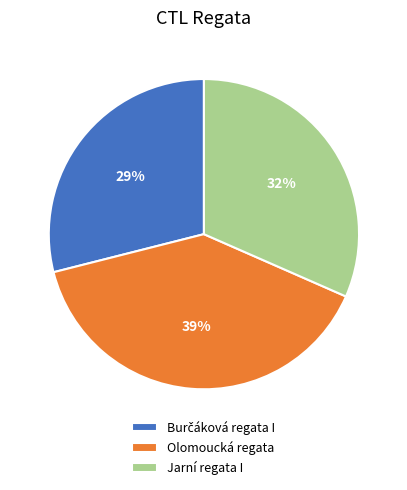

Which category has the biggest portion of the pie?

Olomoucká regata